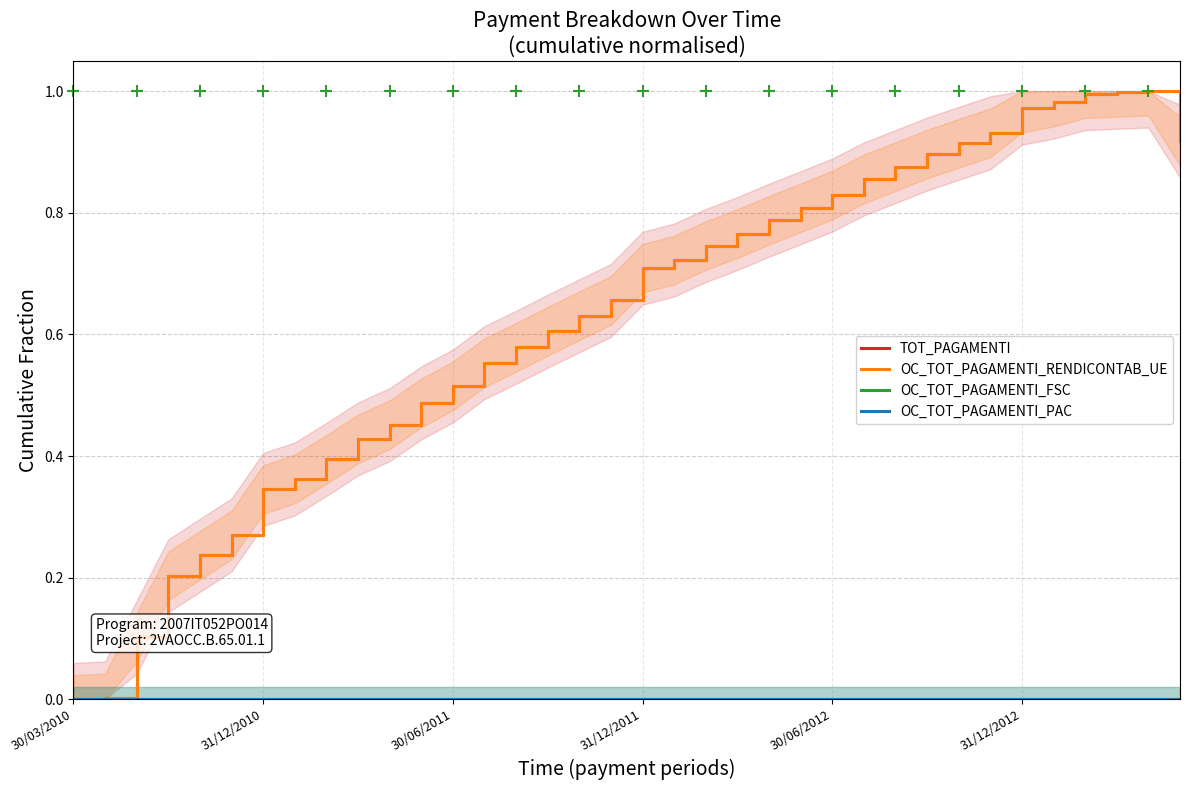

At how many categories does at least one series exceed 0?

35